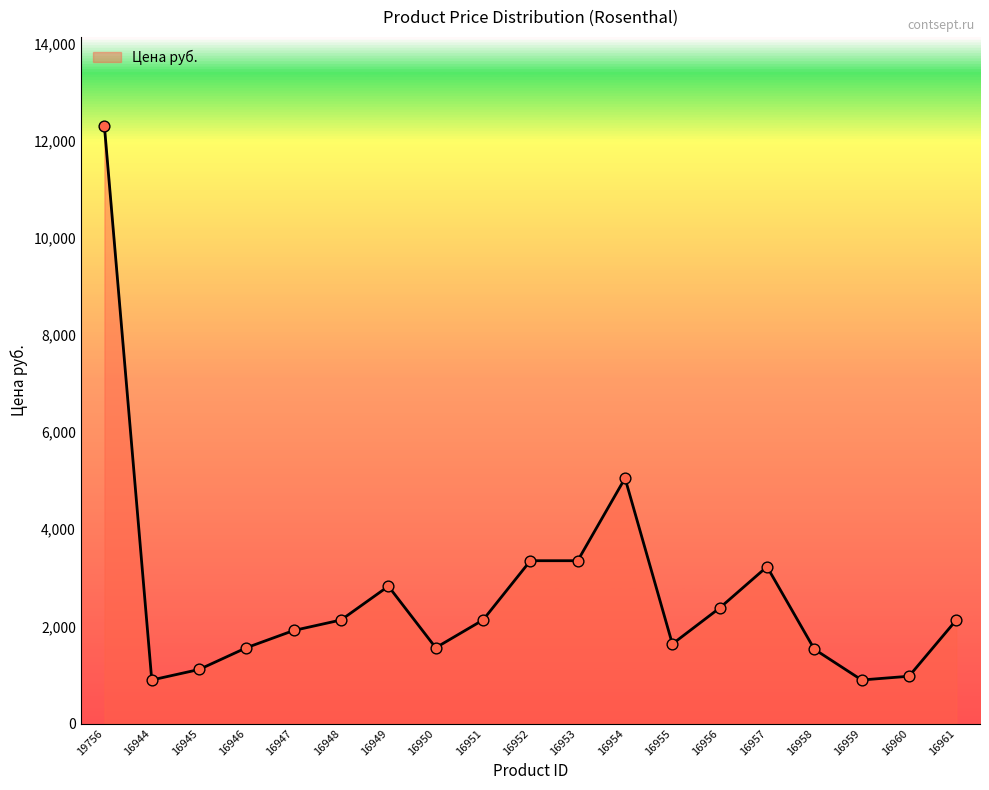

What is the ratio of the value at 16947 to the value at 16958?

1.3